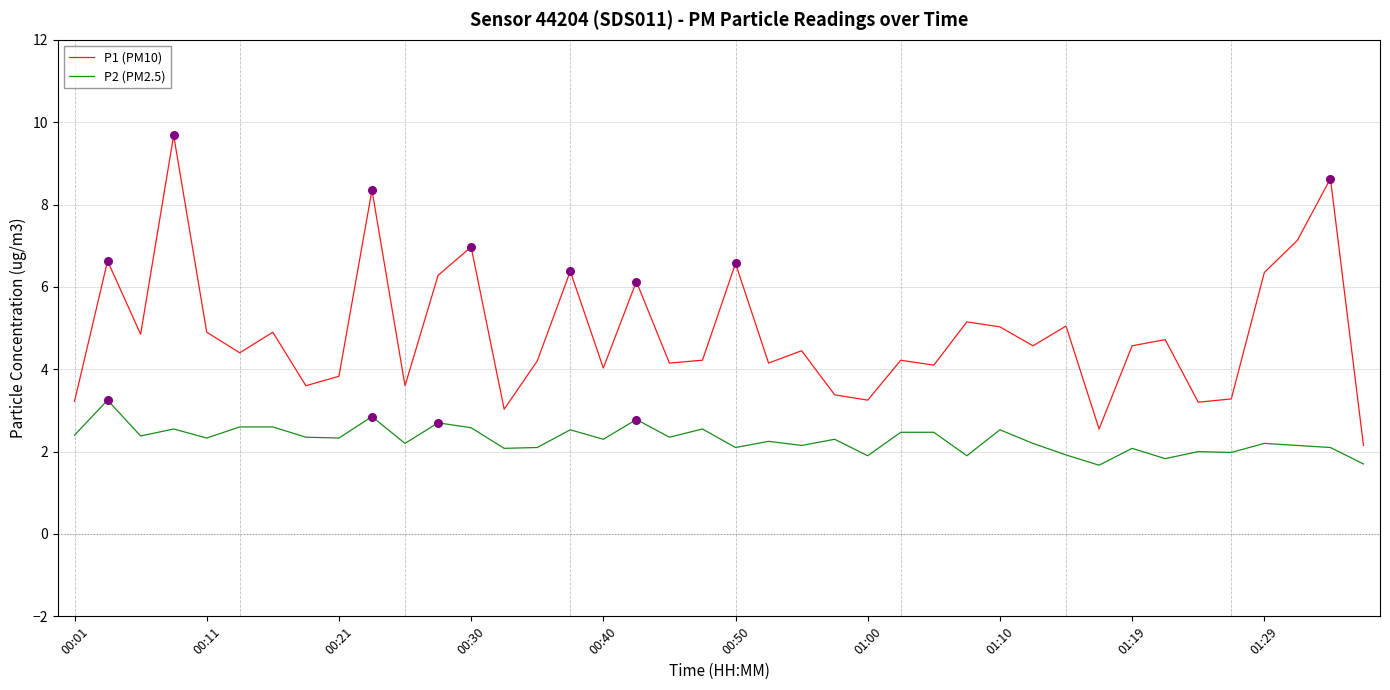

Which series has the widest spread of values?

P1 (PM10)